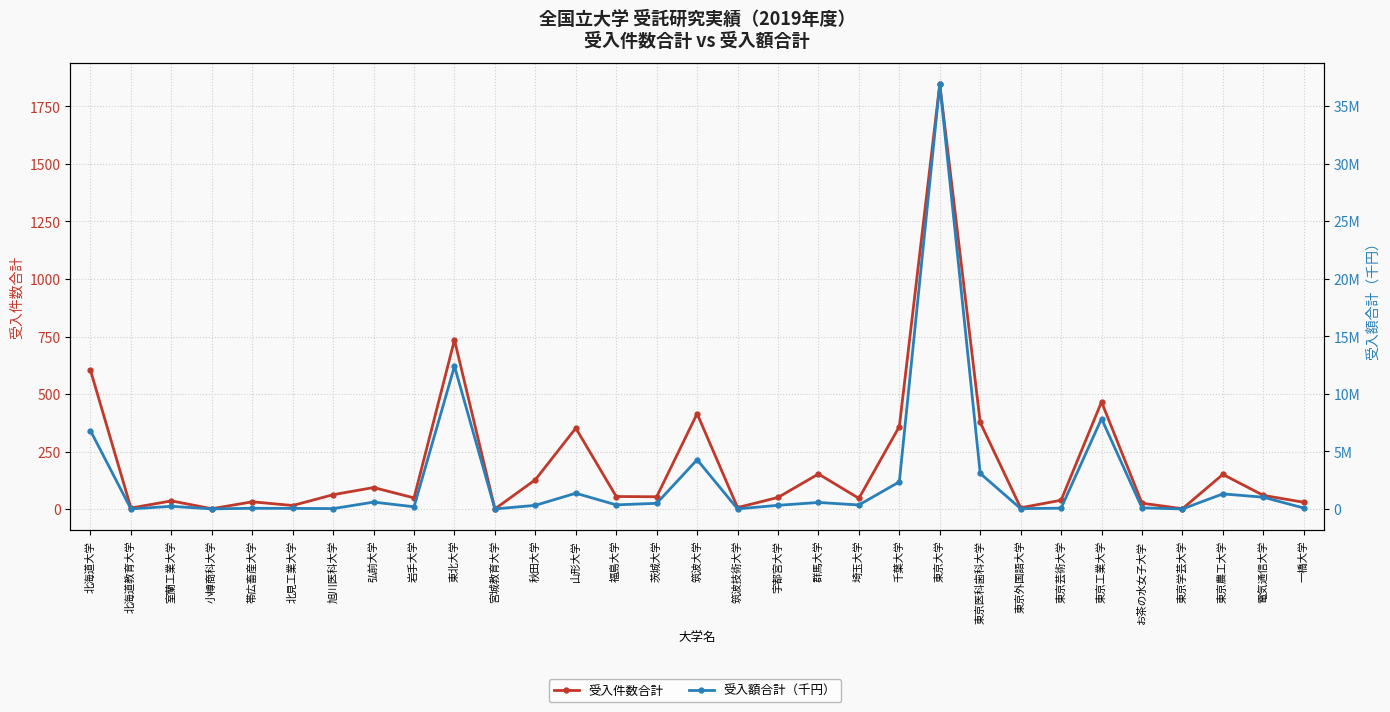

Reading left to right, transcribe all the data shown in this chart.

受入件数合計: 603	5	36	2	32	16	63	94	49	735	1	128	352	55	54	415	7	51	153	47	359	1846	377	6	39	466	26	2	151	60	30
受入額合計（千円）: 6793541	4192	229050	7096	58887	49063	29977	595308	189250	12403283	483	315454	1365570	354656	490520	4275567	6676	316981	563853	347288	2354026	36902630	3090631	27874	67630	7843272	95118	253	1308496	1020194	82671